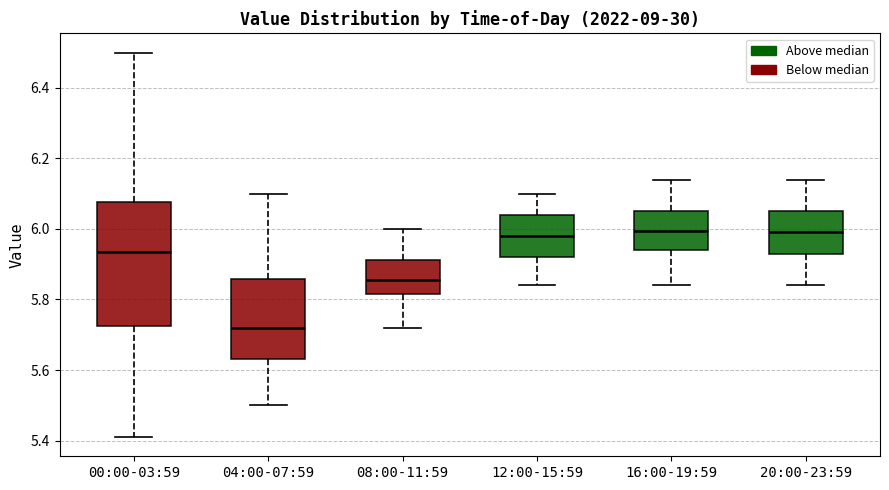

Comparing the boxes themselves (not the whiskers), which one is the tallest?

00:00-03:59